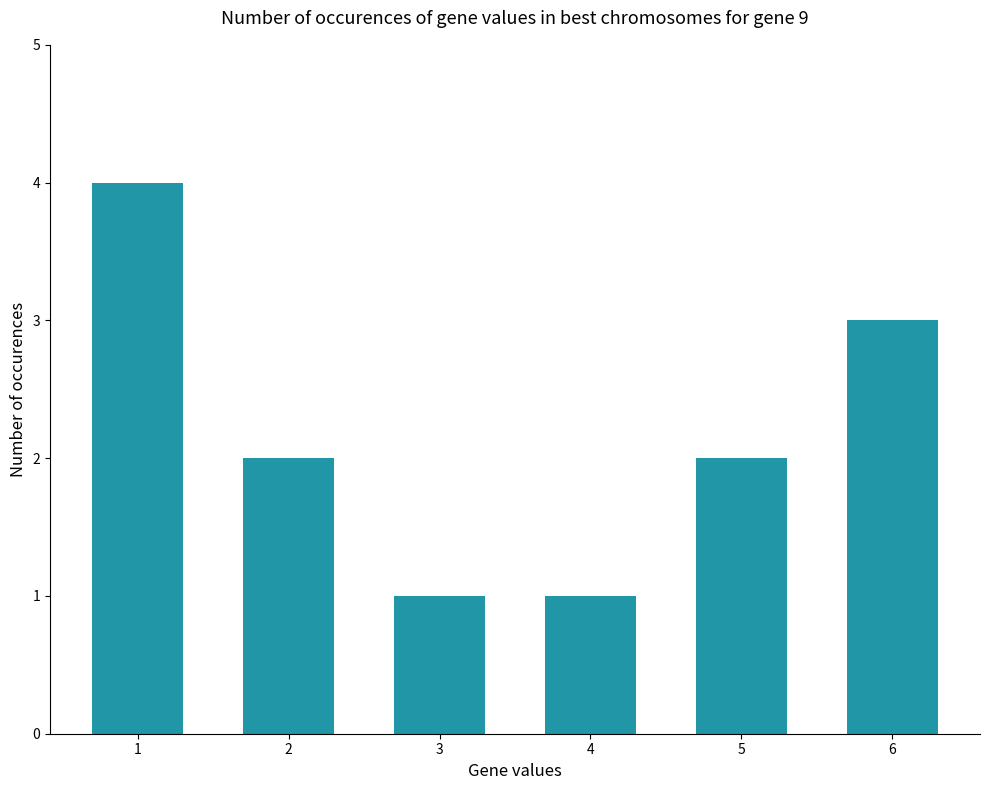

The chart shows a value of 1 at 3. True or false?

True